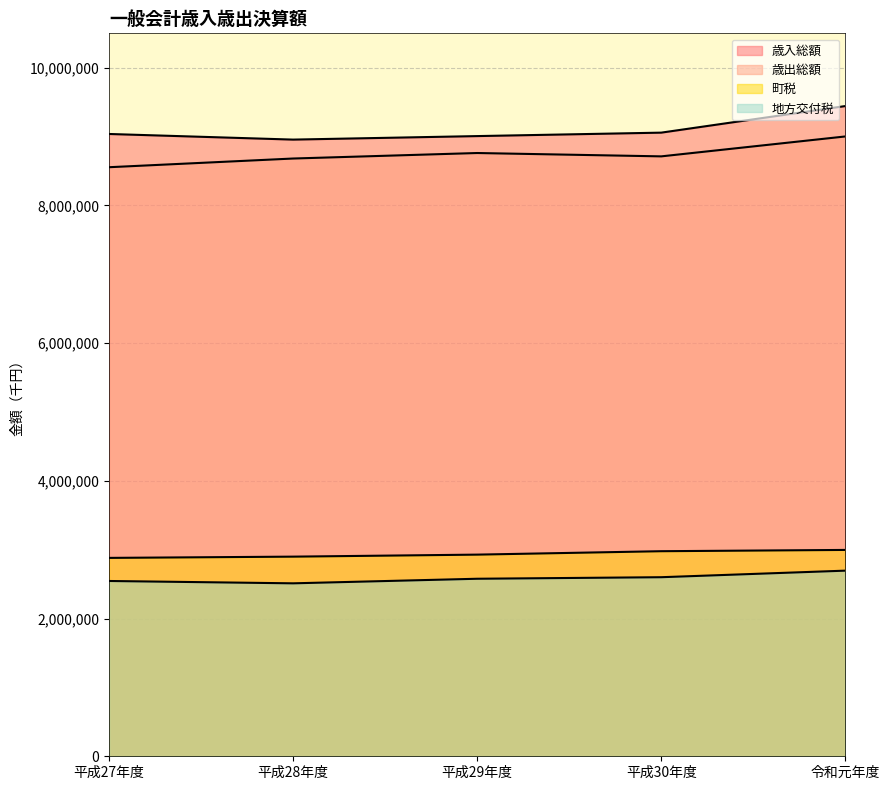

How many data points in 町税 are less than 2928791?

2